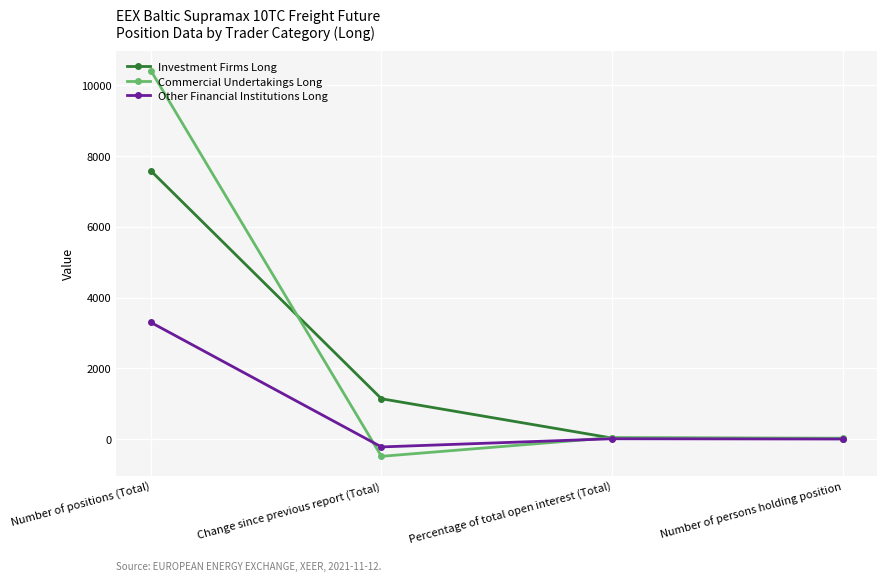

The value of Other Financial Institutions Long at Number of positions (Total) is 3299.4. True or false?

True